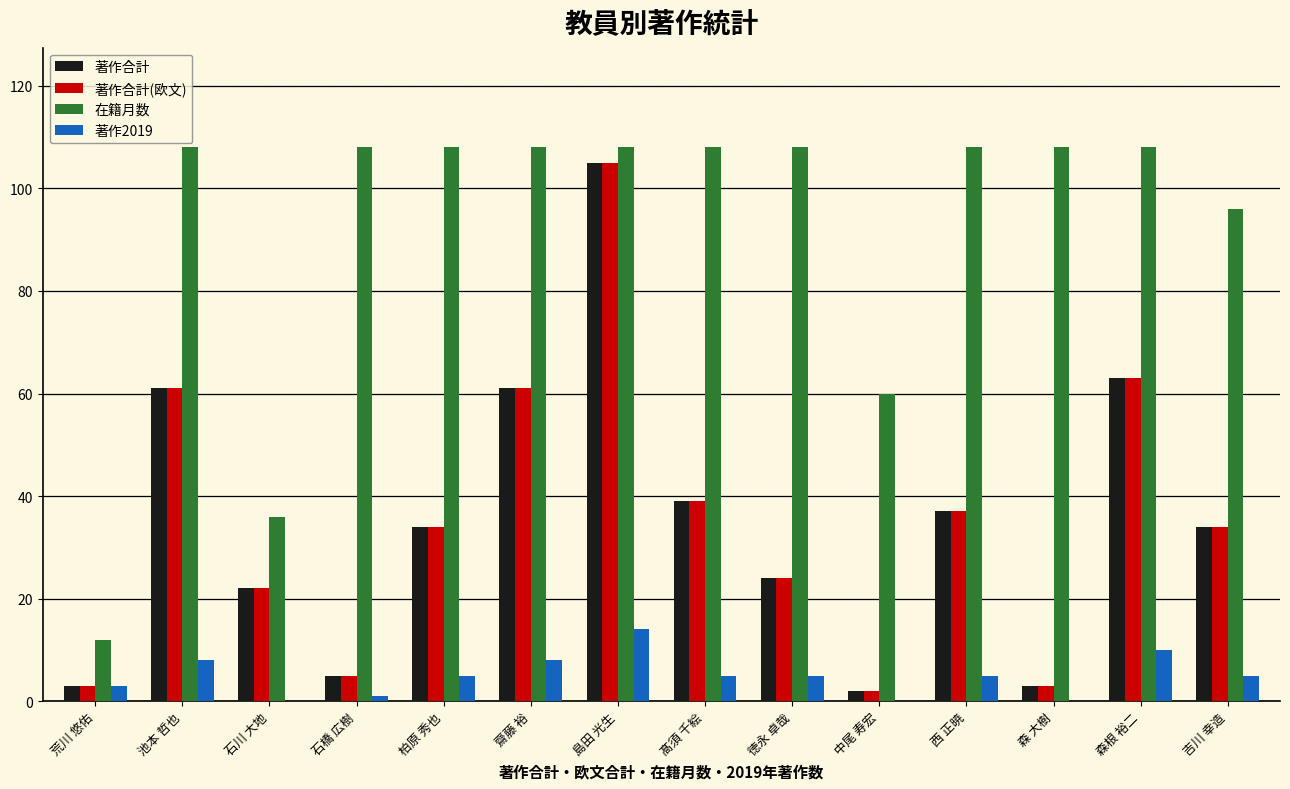

At which category is the sum across all series the highest?

島田 光生